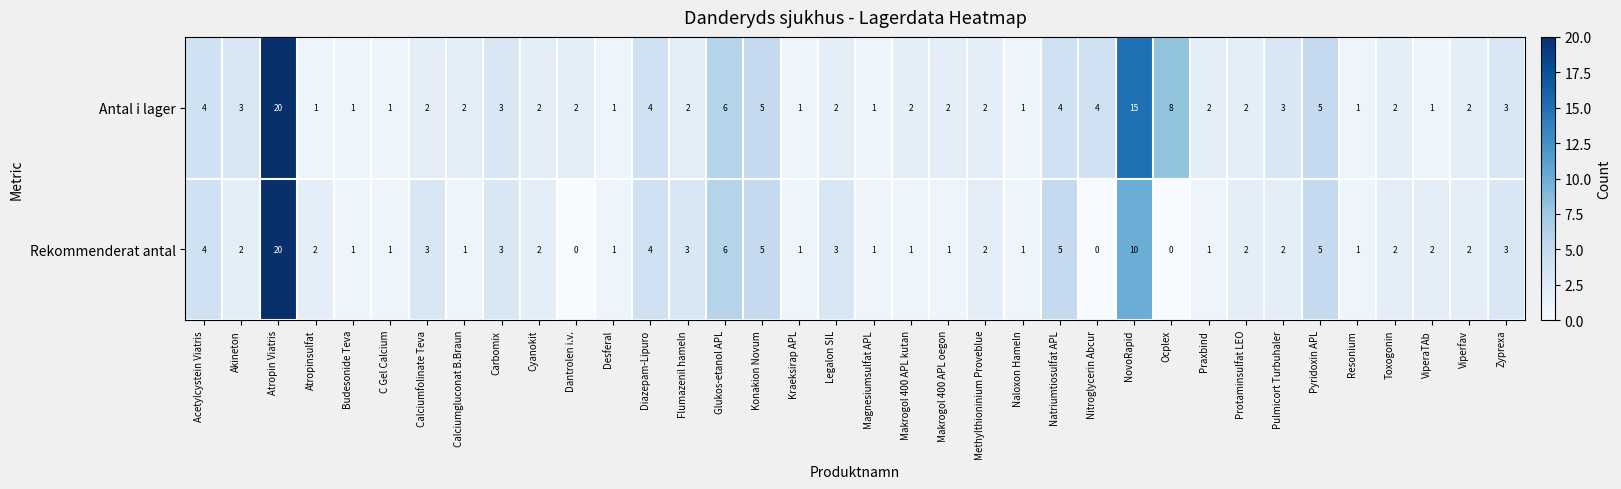

What is the average value of the Rekommenderat antal series?

3